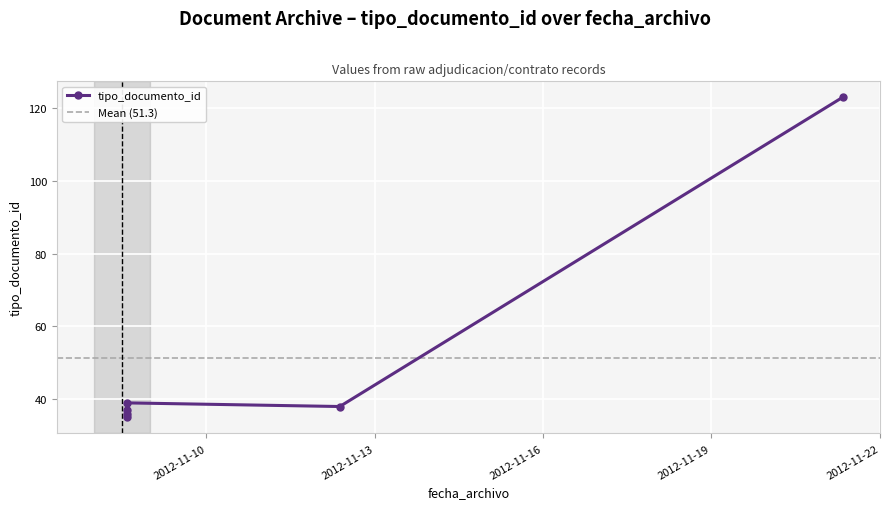

How many points are higher than both their immediate neighbors (excluding endpoints)?

2